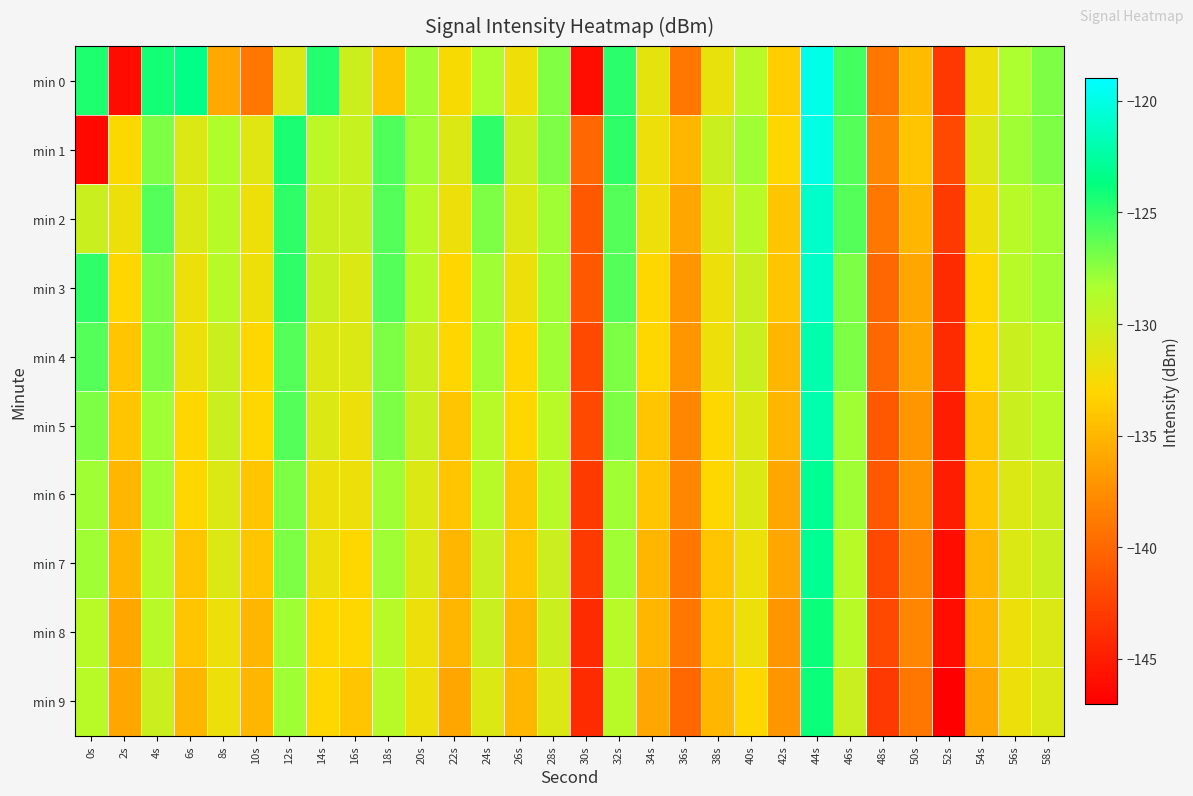

Which category has the lowest value across all series?

52s